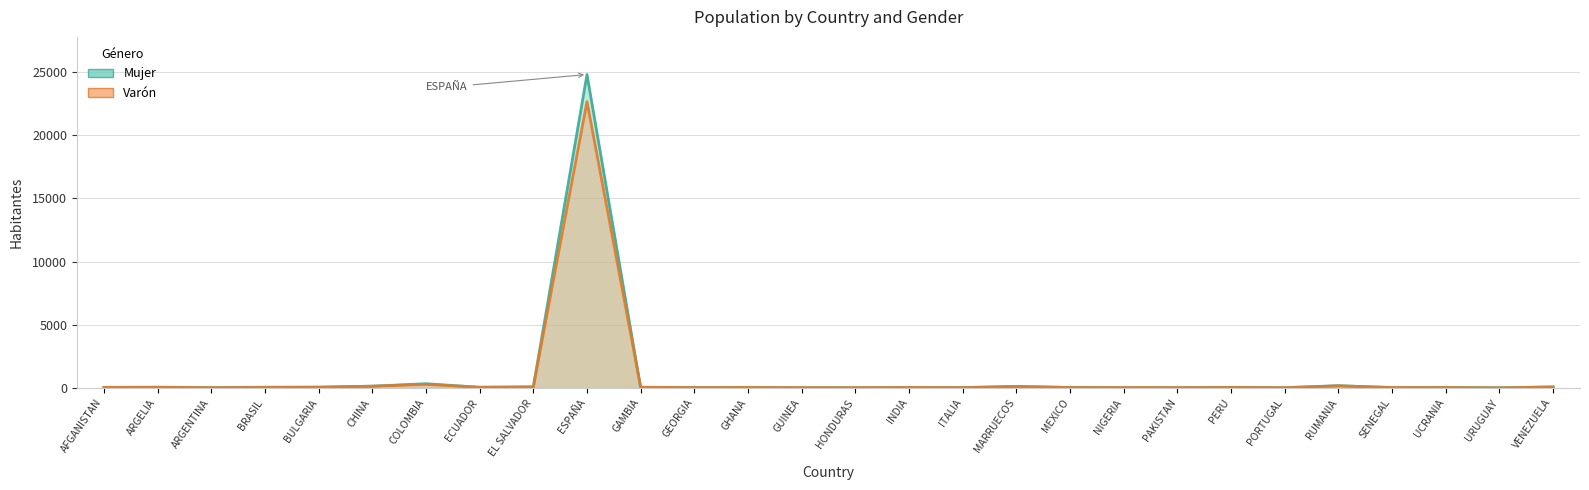

Where do Mujer and Varón first cross each other?

ARGENTINA and BRASIL